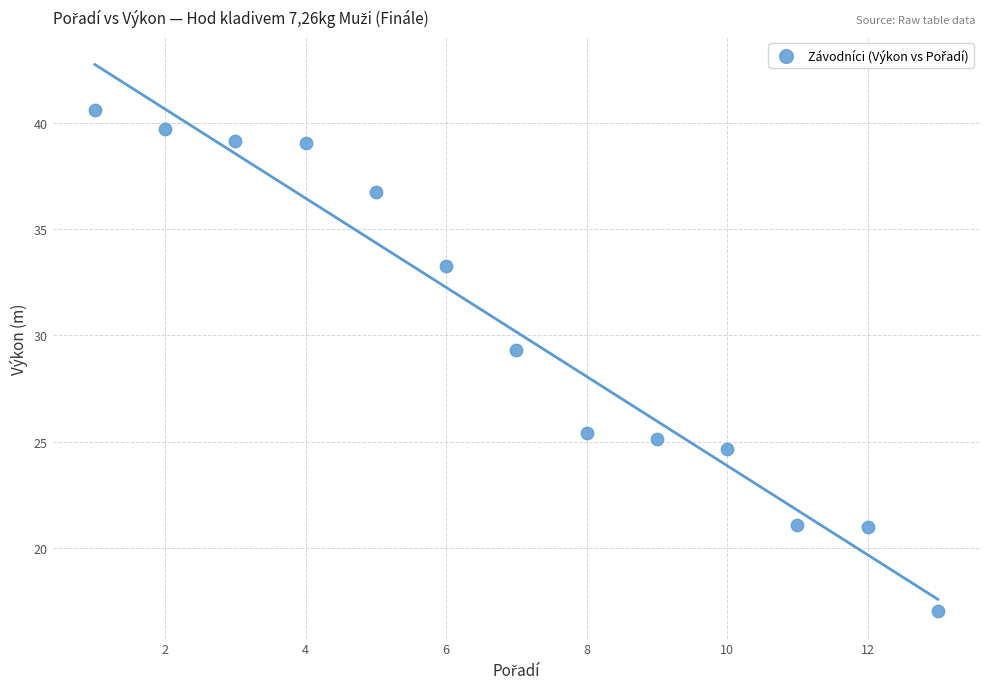

What Y value in the scatter plot is closest to 28?

29.3